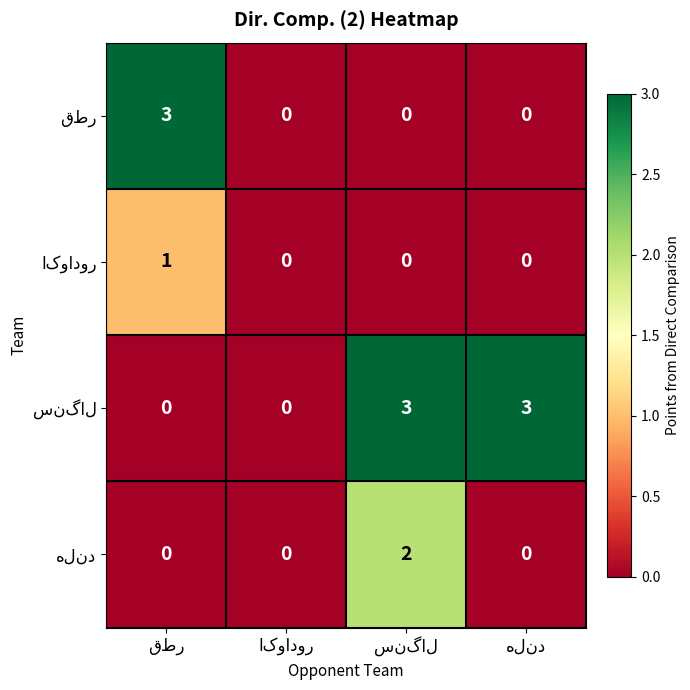

At how many categories does at least one series exceed 1?

3